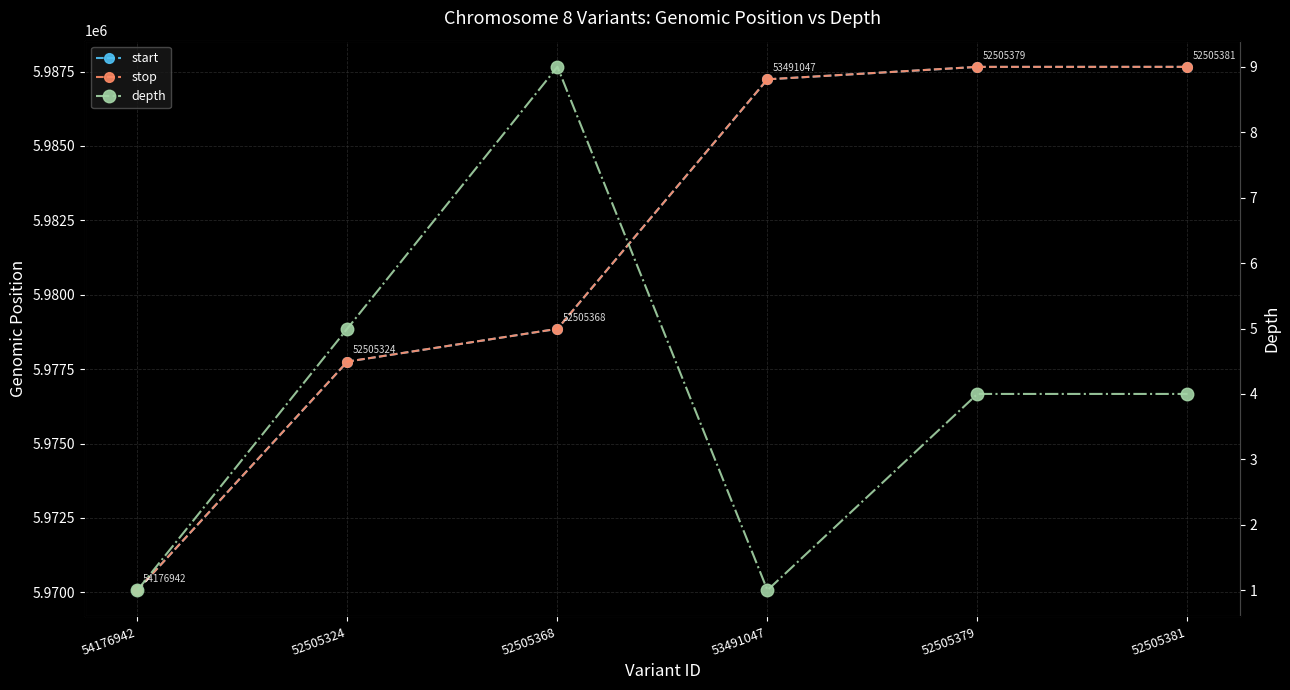

The stop series shows 5978855 at 52505368. True or false?

True